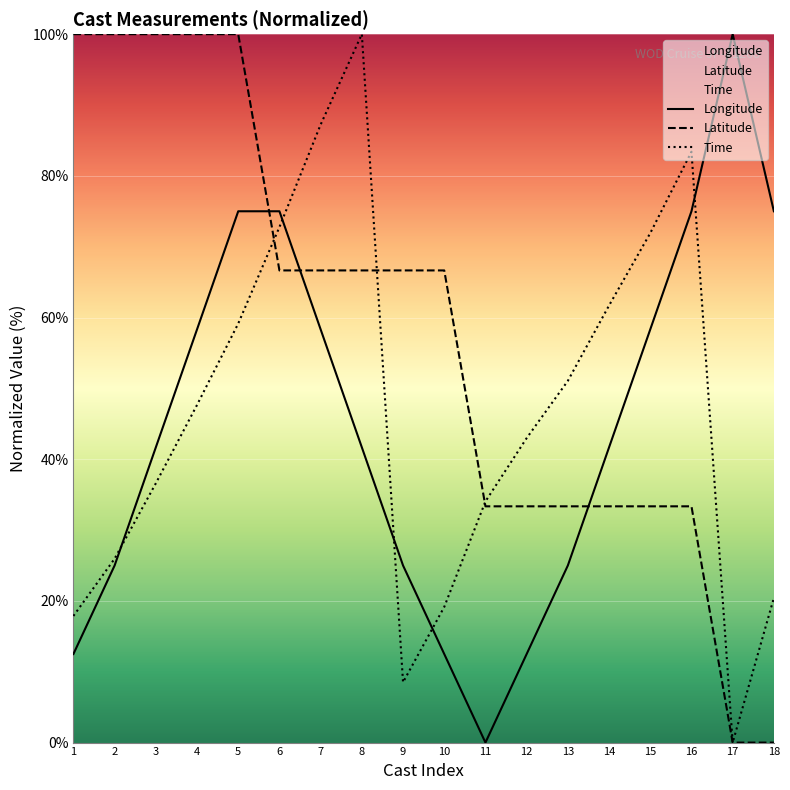

What is the highest value of the Time series?

100.0